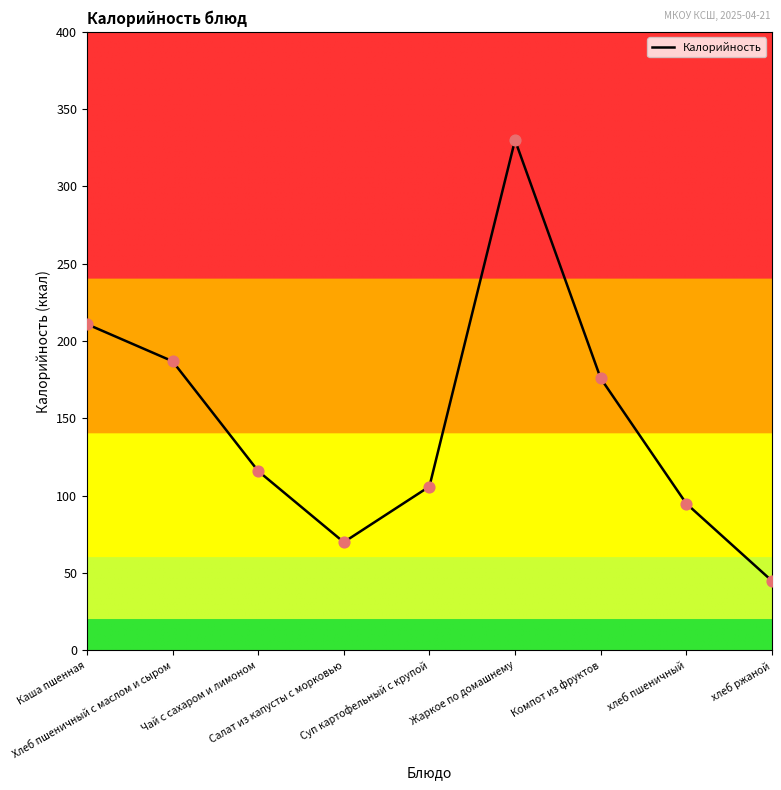

Approximately how many times larger is the value at Суп картофельный с крупой compared to хлеб пшеничный?

1.1